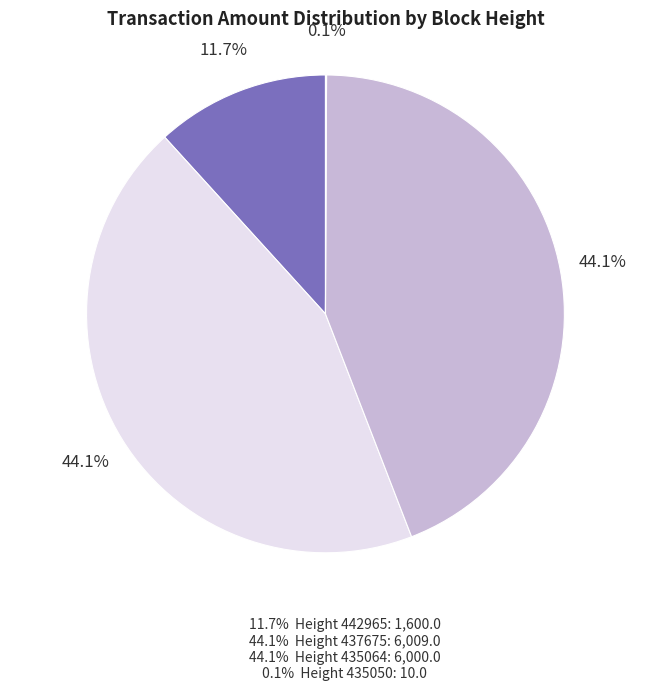

Is there any slice that represents more than half of the pie?

No